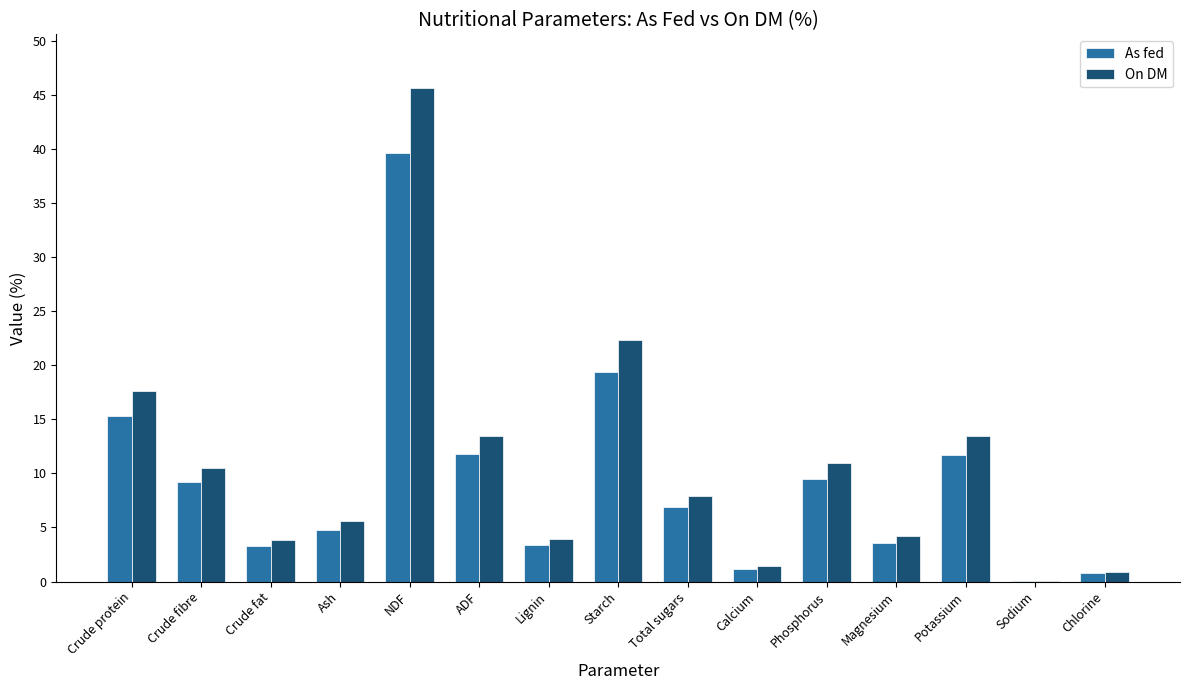

What is the greatest value displayed?

45.6